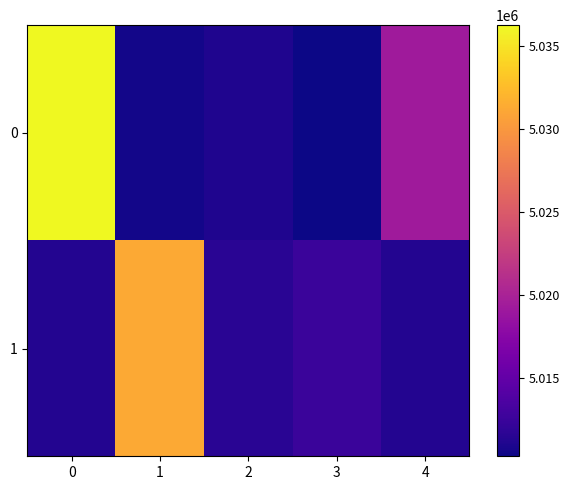

Reading left to right, what are all the values shown in this chart?

0: 0=5036266	1=5010479	2=5010970	3=5010256	4=5019292
1: 0=5011220	1=5031240	2=5011513	3=5012489	4=5011185